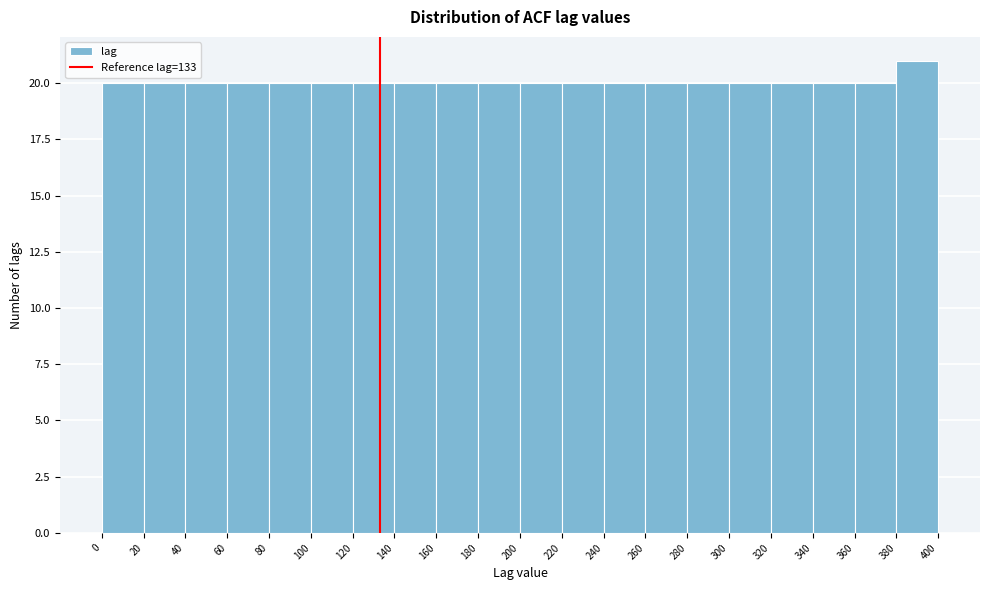

Reading left to right, list every bar in this chart as the range it spans on the x-axis followed by its height. The values are not printed on the chart, so give them approximately, as read against the axis.

0 to 20: 20
20 to 40: 20
40 to 60: 20
60 to 80: 20
80 to 100: 20
100 to 120: 20
120 to 140: 20
140 to 160: 20
160 to 180: 20
180 to 200: 20
200 to 220: 20
220 to 240: 20
240 to 260: 20
260 to 280: 20
280 to 300: 20
300 to 320: 20
320 to 340: 20
340 to 360: 20
360 to 380: 20
380 to 400: 21